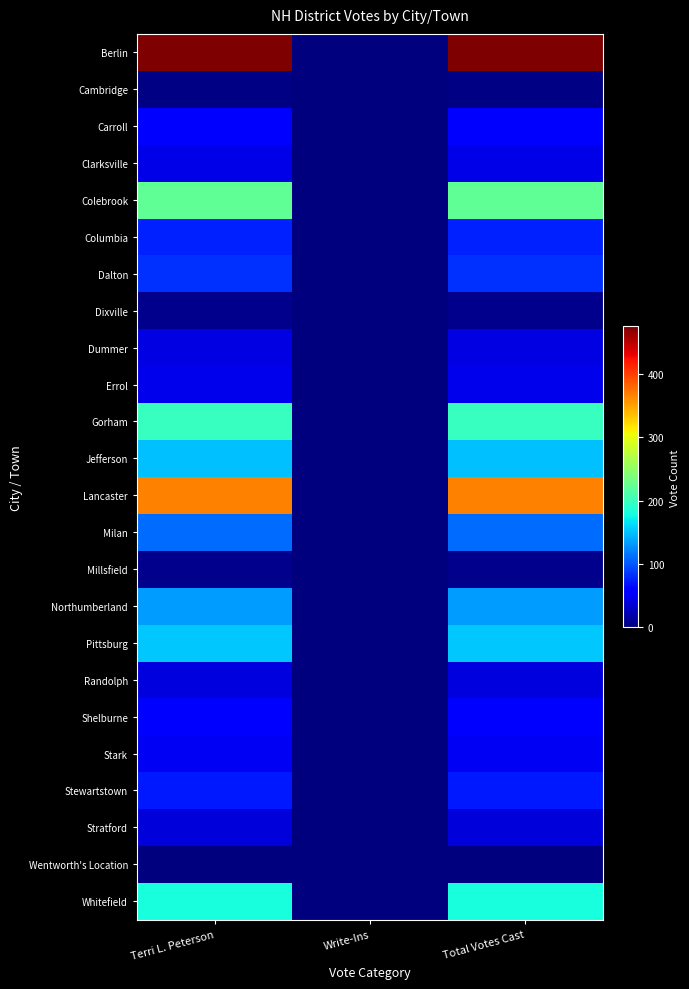

Reading right to left, list all the values displayed in this chart.

Berlin: Total Votes Cast=475	Write-Ins=0	Terri L. Peterson=475
Cambridge: Total Votes Cast=2	Write-Ins=0	Terri L. Peterson=2
Carroll: Total Votes Cast=57	Write-Ins=0	Terri L. Peterson=57
Clarksville: Total Votes Cast=43	Write-Ins=0	Terri L. Peterson=43
Colebrook: Total Votes Cast=222	Write-Ins=0	Terri L. Peterson=222
Columbia: Total Votes Cast=76	Write-Ins=0	Terri L. Peterson=76
Dalton: Total Votes Cast=82	Write-Ins=0	Terri L. Peterson=82
Dixville: Total Votes Cast=6	Write-Ins=0	Terri L. Peterson=6
Dummer: Total Votes Cast=41	Write-Ins=0	Terri L. Peterson=41
Errol: Total Votes Cast=45	Write-Ins=0	Terri L. Peterson=45
Gorham: Total Votes Cast=197	Write-Ins=0	Terri L. Peterson=197
Jefferson: Total Votes Cast=150	Write-Ins=0	Terri L. Peterson=150
Lancaster: Total Votes Cast=367	Write-Ins=0	Terri L. Peterson=367
Milan: Total Votes Cast=110	Write-Ins=0	Terri L. Peterson=110
Millsfield: Total Votes Cast=7	Write-Ins=0	Terri L. Peterson=7
Northumberland: Total Votes Cast=133	Write-Ins=0	Terri L. Peterson=133
Pittsburg: Total Votes Cast=153	Write-Ins=0	Terri L. Peterson=153
Randolph: Total Votes Cast=40	Write-Ins=0	Terri L. Peterson=40
Shelburne: Total Votes Cast=52	Write-Ins=0	Terri L. Peterson=52
Stark: Total Votes Cast=49	Write-Ins=0	Terri L. Peterson=49
Stewartstown: Total Votes Cast=72	Write-Ins=0	Terri L. Peterson=72
Stratford: Total Votes Cast=38	Write-Ins=0	Terri L. Peterson=38
Wentworth's Location: Total Votes Cast=1	Write-Ins=0	Terri L. Peterson=1
Whitefield: Total Votes Cast=181	Write-Ins=0	Terri L. Peterson=181